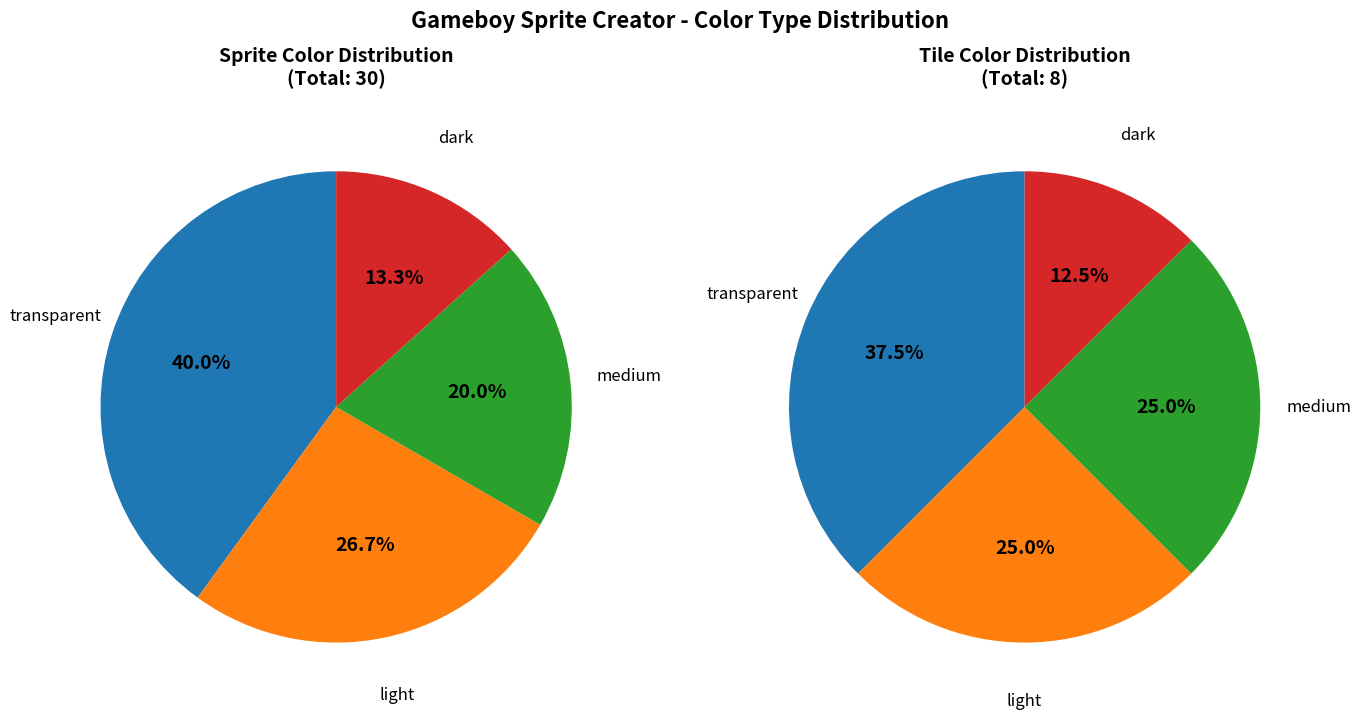

Is there a majority slice in this chart?

No